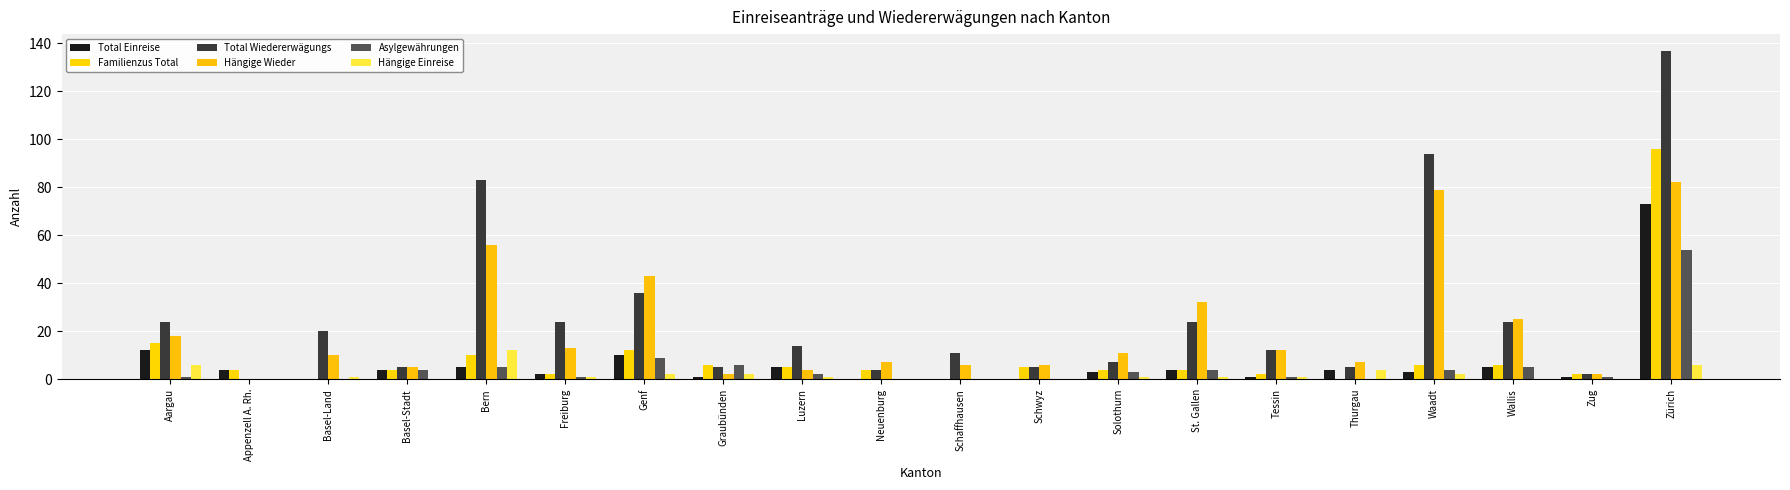

What is the difference between the maximum and minimum values in the Familienzus Total series?

96